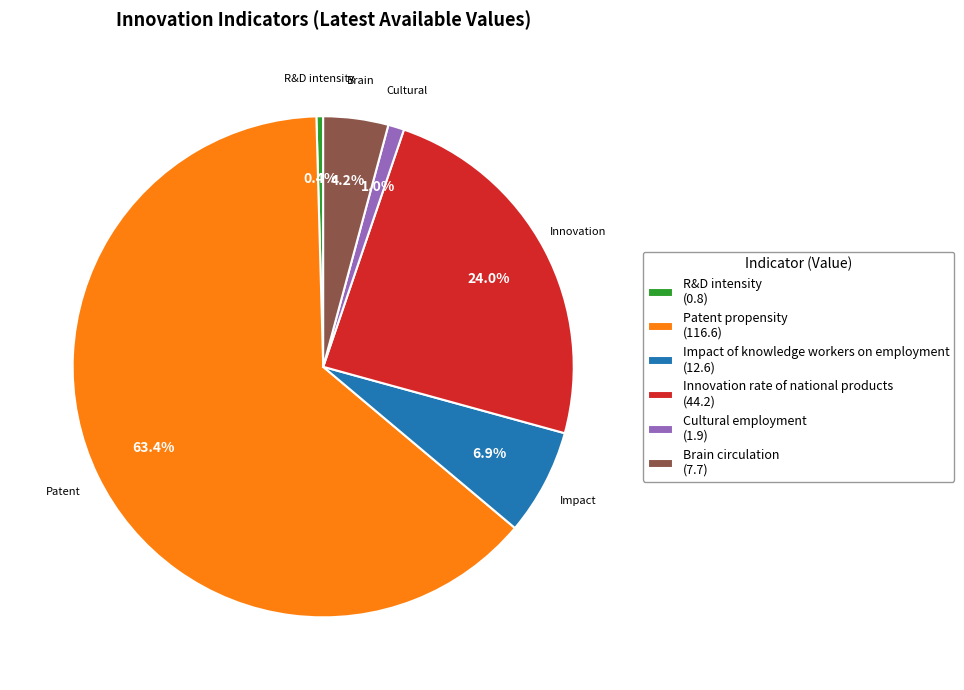

Combined, do R&D intensity and Innovation rate of national products account for over 50%?

No